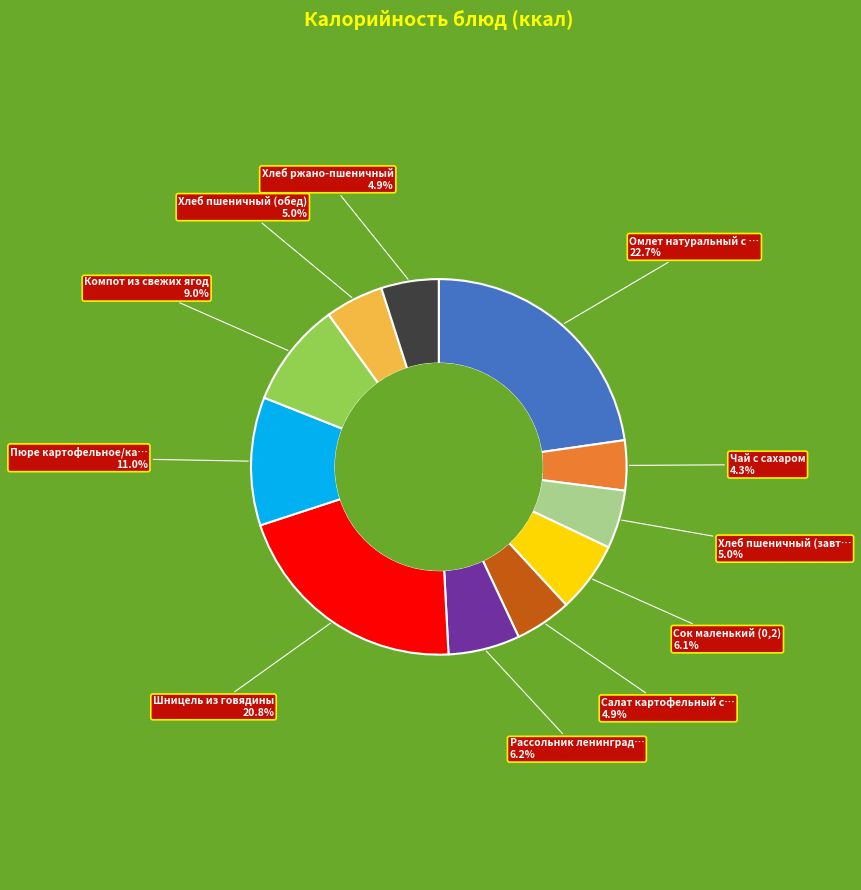

Is there any slice that represents more than half of the pie?

No